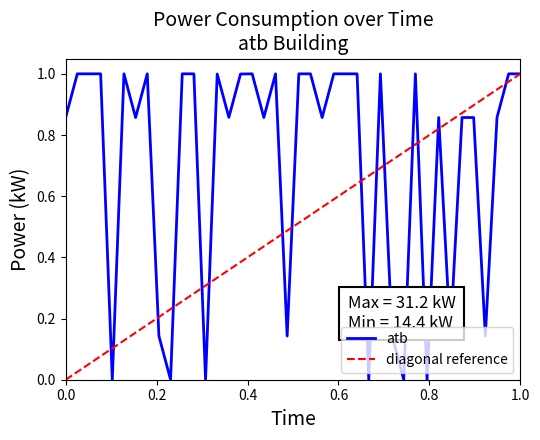

Reading right to left, what are all the values shown in this chart?

1.0	1.0	0.9	0.1	0.9	0.9	0.1	0.9	0.0	1.0	0.0	0.1	1.0	0.0	1.0	1.0	1.0	0.9	1.0	1.0	0.1	1.0	0.9	1.0	1.0	0.9	1.0	0.0	1.0	1.0	0.0	0.1	1.0	0.9	1.0	0.0	1.0	1.0	1.0	0.9